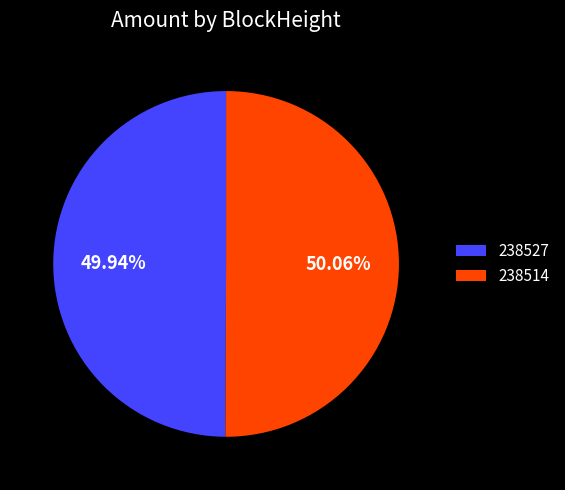

To the nearest percent, what is the difference between the largest and smallest slice percentages?

0%